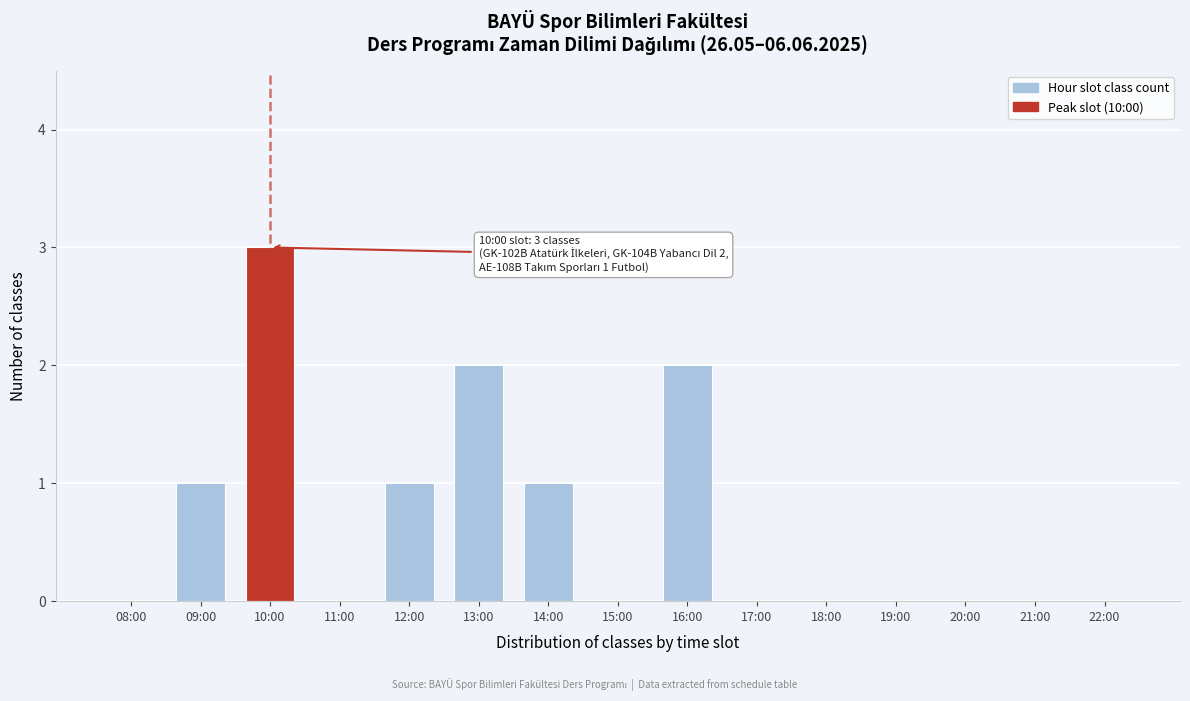

Reading left to right, what are all the values shown in this chart?

08:00=0	09:00=1	10:00=3	11:00=0	12:00=1	13:00=2	14:00=1	15:00=0	16:00=2	17:00=0	18:00=0	19:00=0	20:00=0	21:00=0	22:00=0